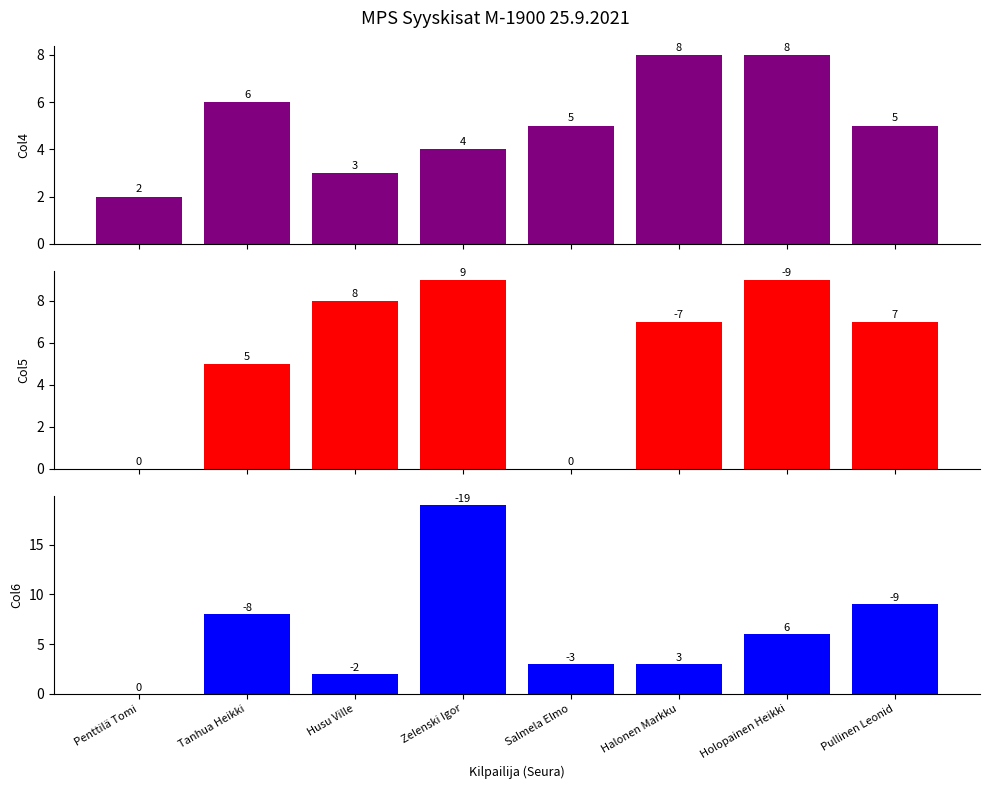

True or false: Col4 has a value of 1 at Husu Ville.

False